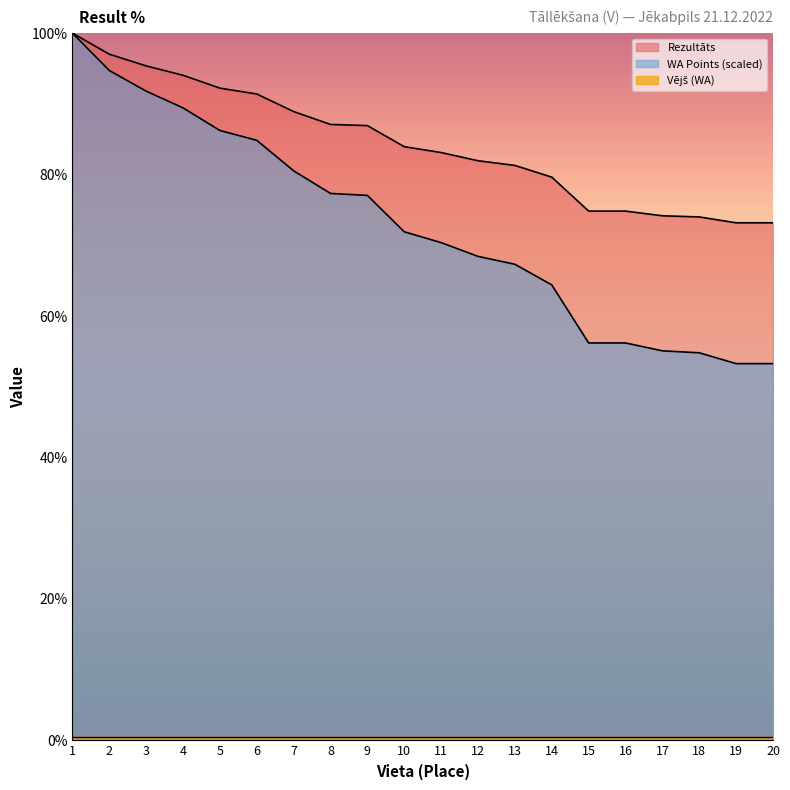

Which series has the largest total across all categories?

Rezultāts